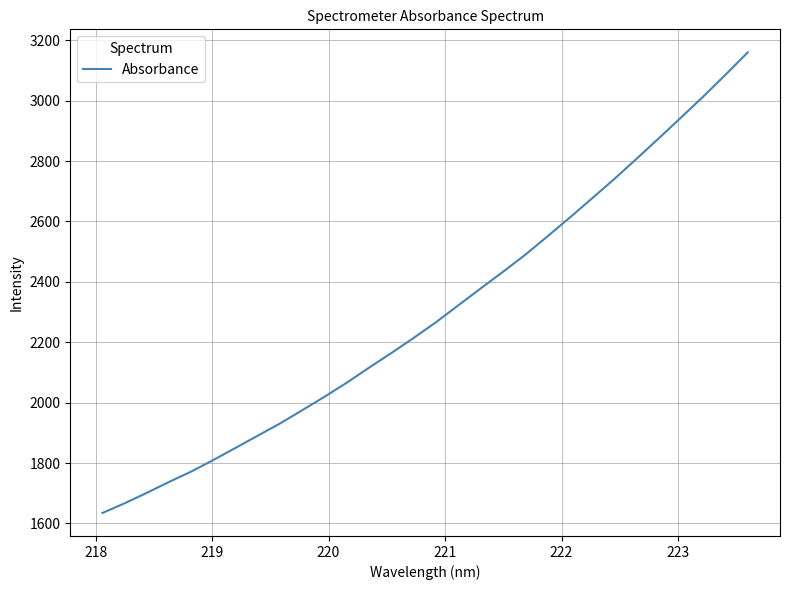

What is the smallest value displayed?

1634.8